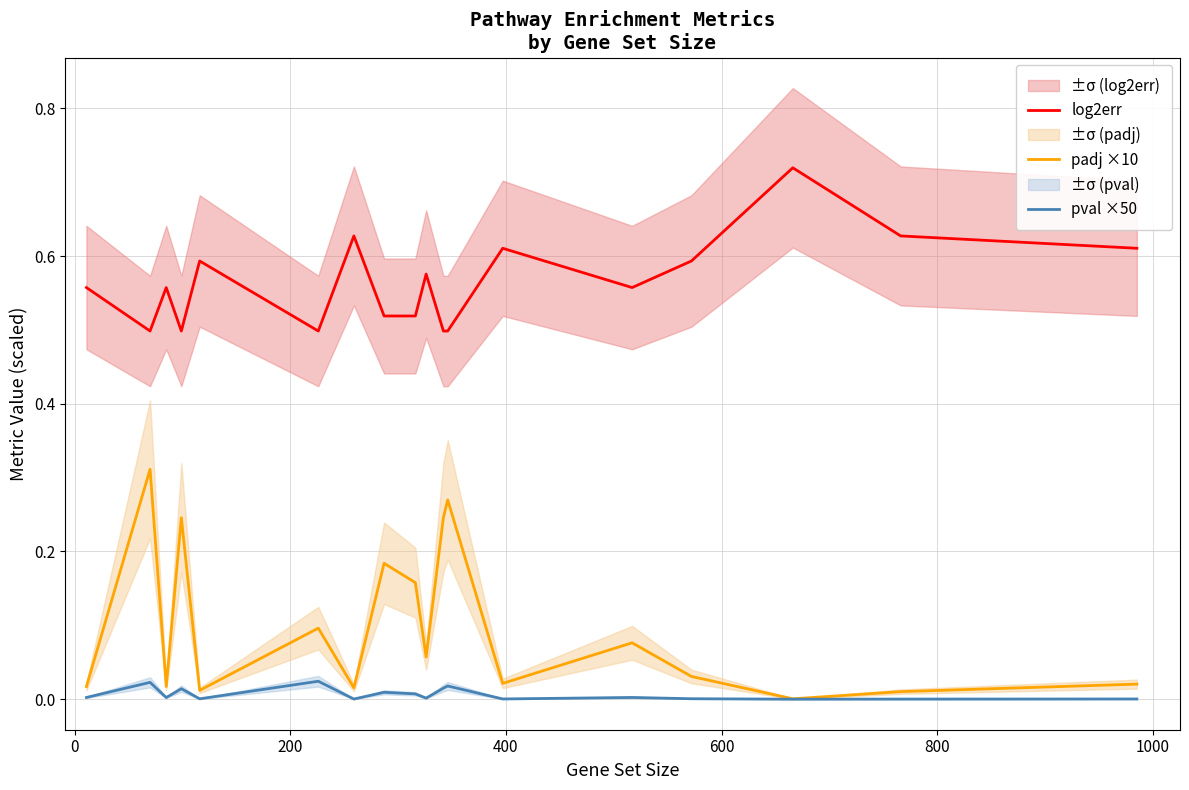

True or false: log2err and pval ×50 cross at least once.

False